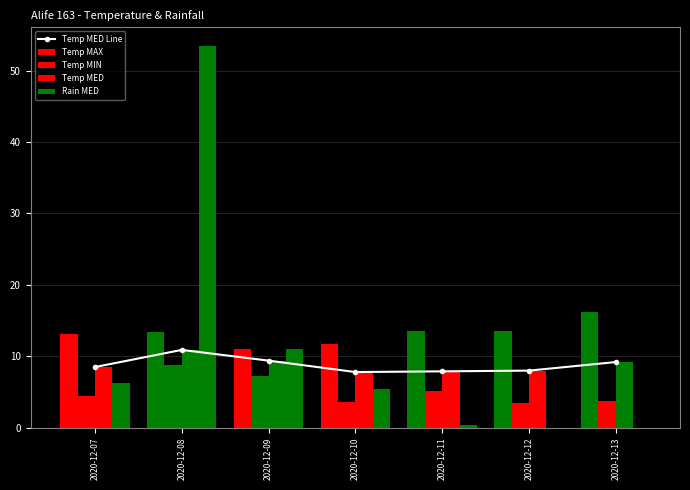

Reading left to right, extract all data points from this chart.

Temp MED Line: 8.5	10.9	9.4	7.8	7.9	8.0	9.2
Temp MAX: 13.1	13.4	11.0	11.7	13.5	13.6	16.2
Temp MIN: 4.4	8.8	7.3	3.6	5.2	3.5	3.8
Temp MED: 8.5	10.9	9.4	7.8	7.9	8.0	9.2
Rain MED: 6.2	53.4	11.0	5.4	0.4	0.0	0.0